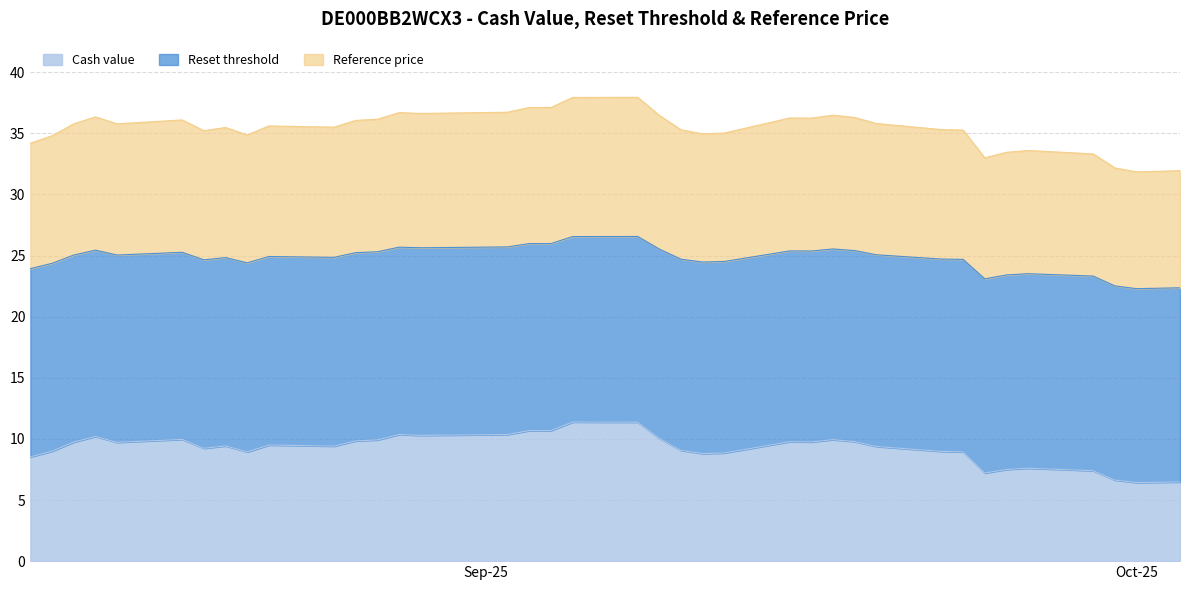

At which label does Reset threshold reach its peak?

2025-09-08